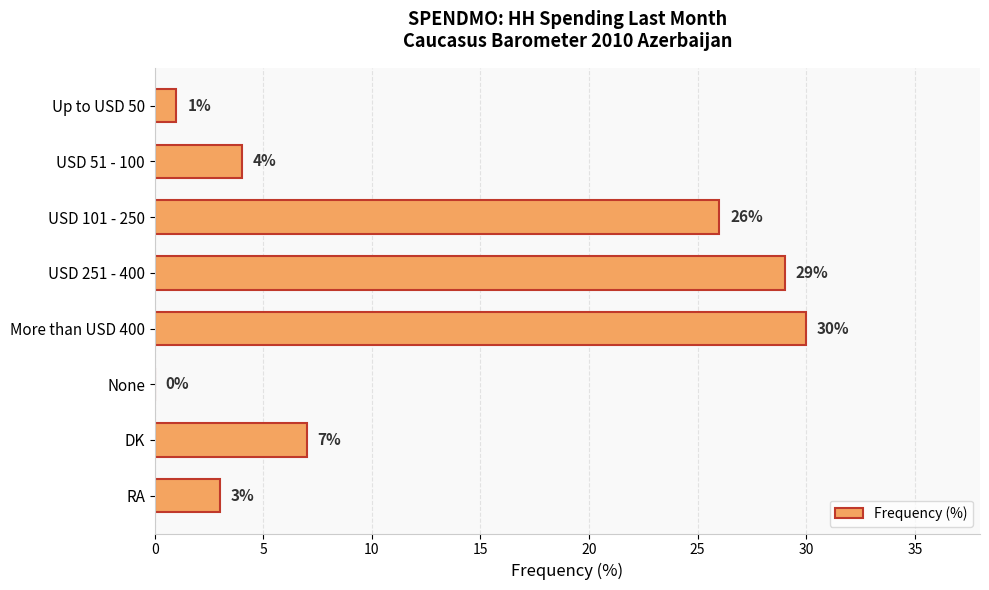

What is the sum of all values?

100